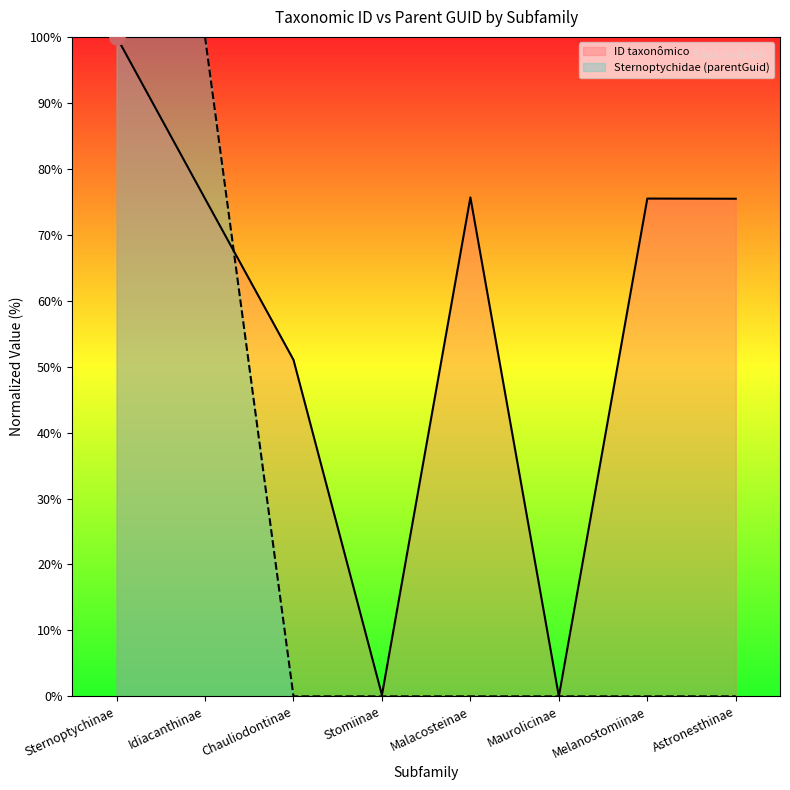

Which series has the largest Y range (max minus min)?

Sternoptychidae